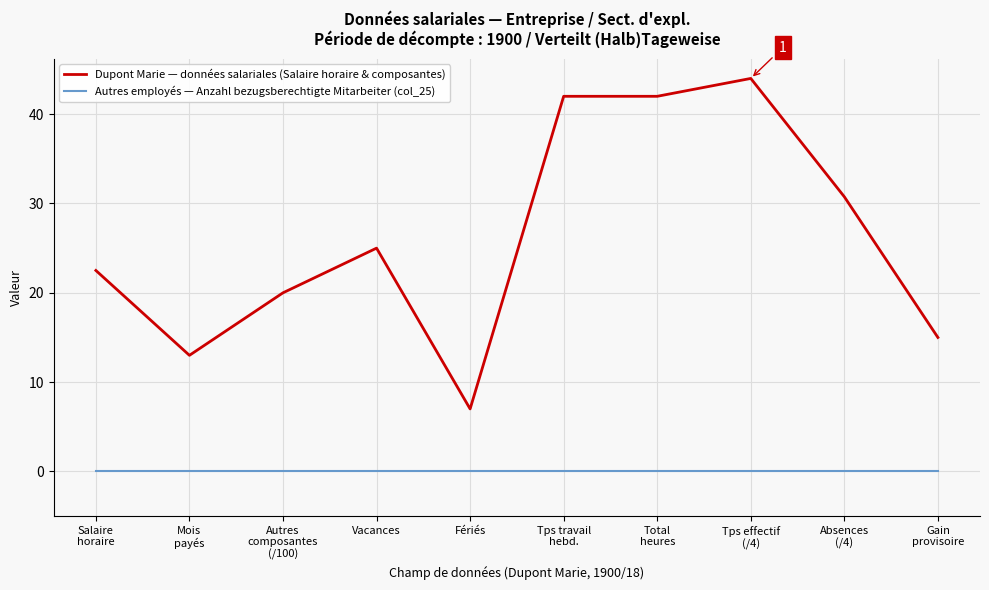

Is this an area chart (filled region under the line)?

No